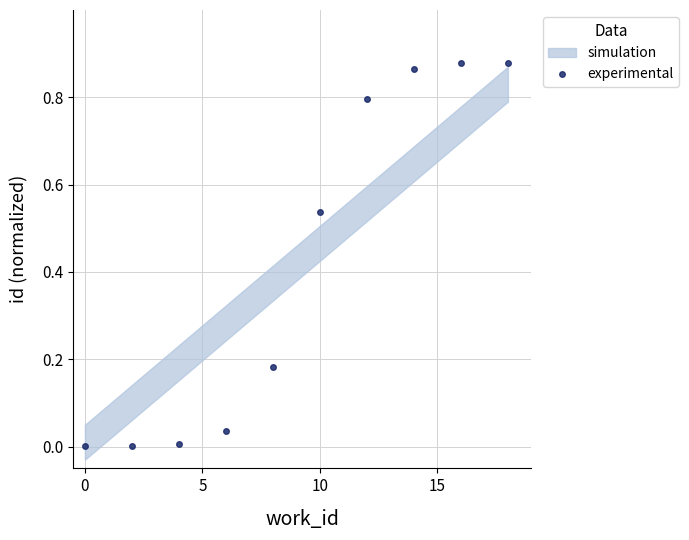

Reading right to left, transcribe all the data shown in this chart.

0.9	0.9	0.9	0.8	0.5	0.2	0.0	0.0	0.0	0.0